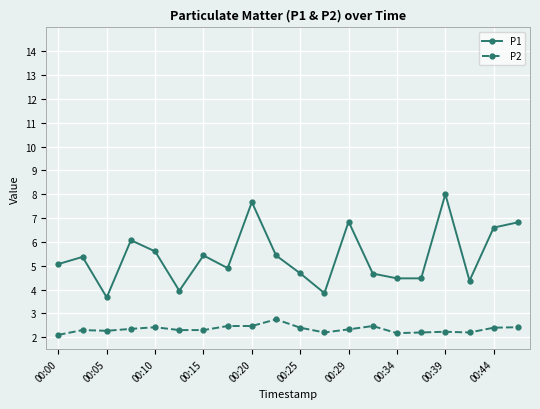

True or false: P2 and P1 intersect in this chart.

False